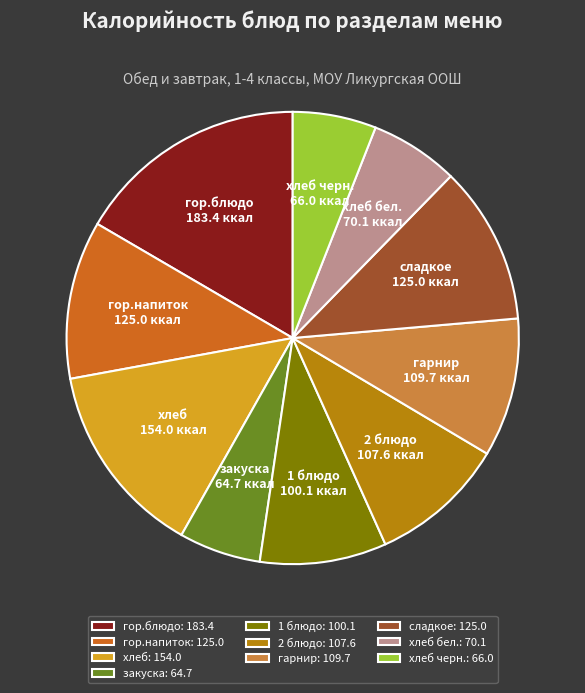

Does any single category account for the majority?

No